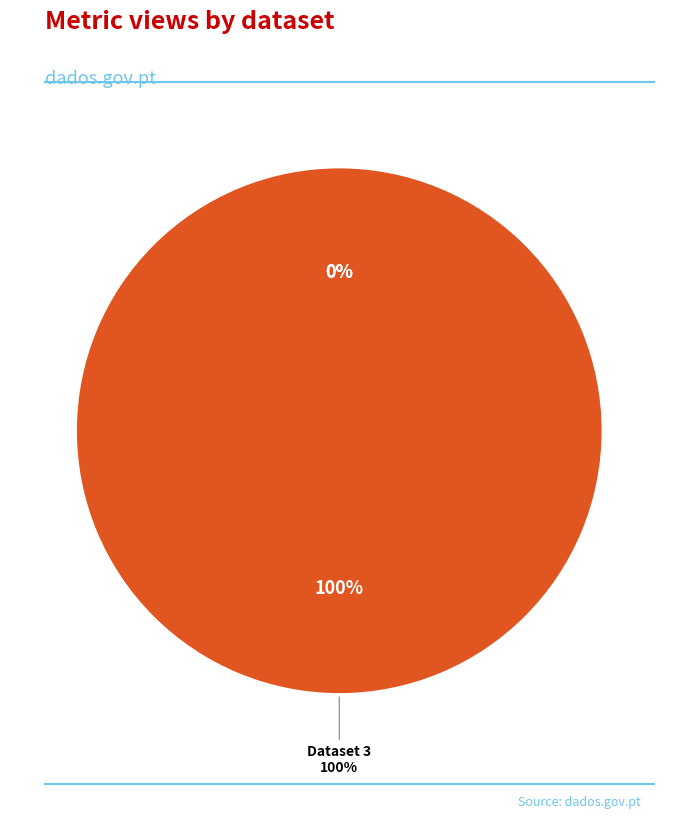

How many slices are in this pie chart?

3